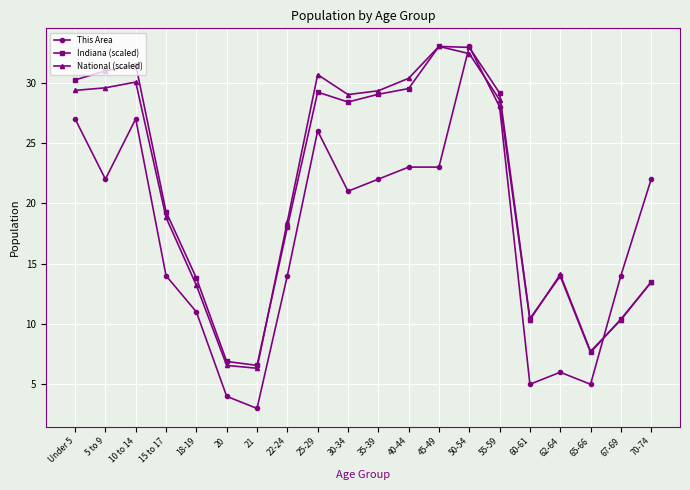

Which series has the widest spread of values?

This Area